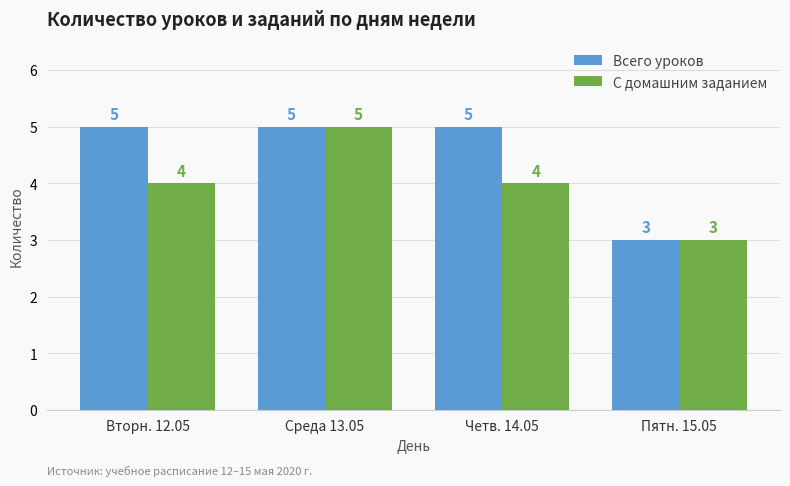

What is the difference between the maximum and minimum values in the Всего уроков series?

2